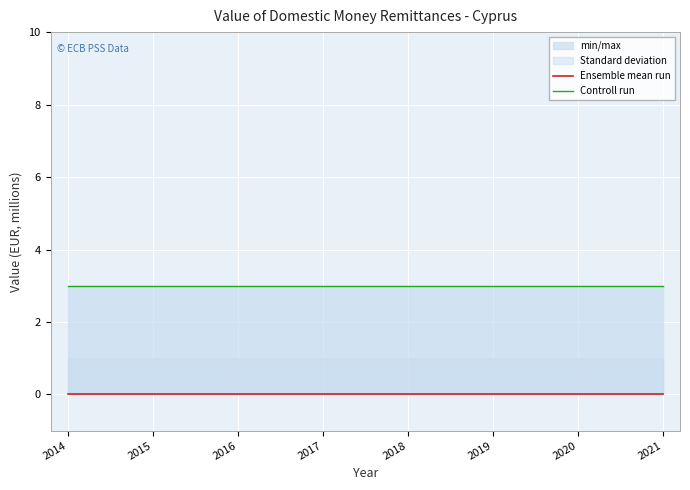

Which category has the highest value in the Controll run series?

2014